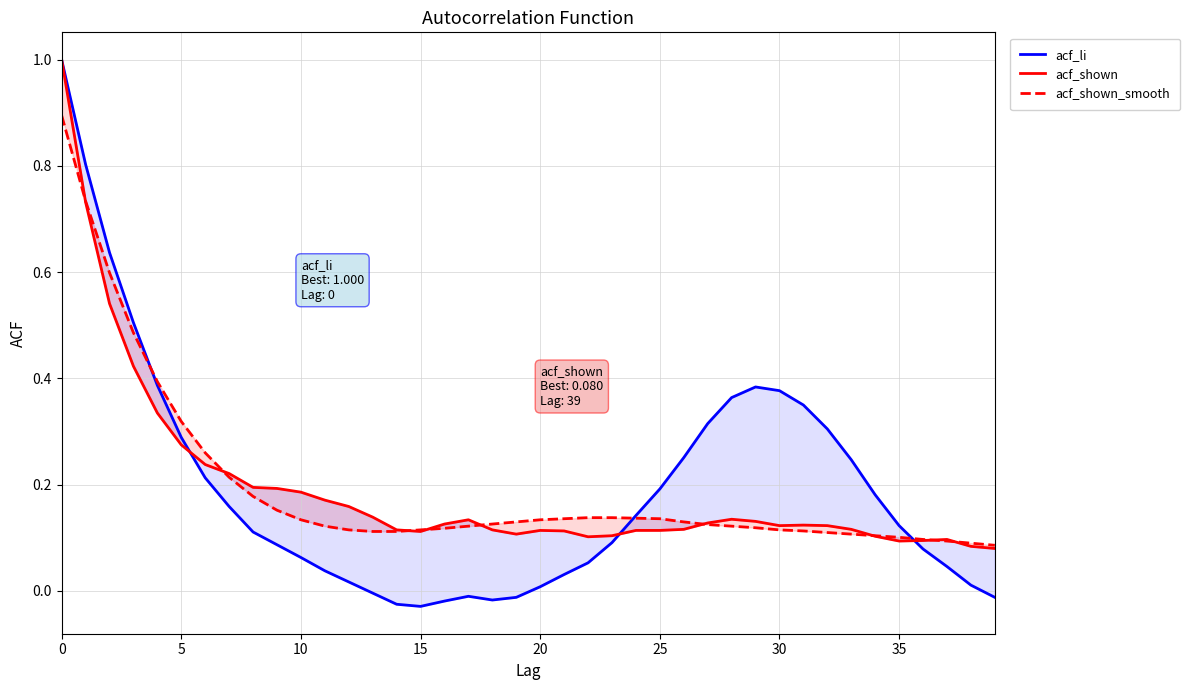

True or false: acf_shown_smooth has a value of 0.1 at 30.

True